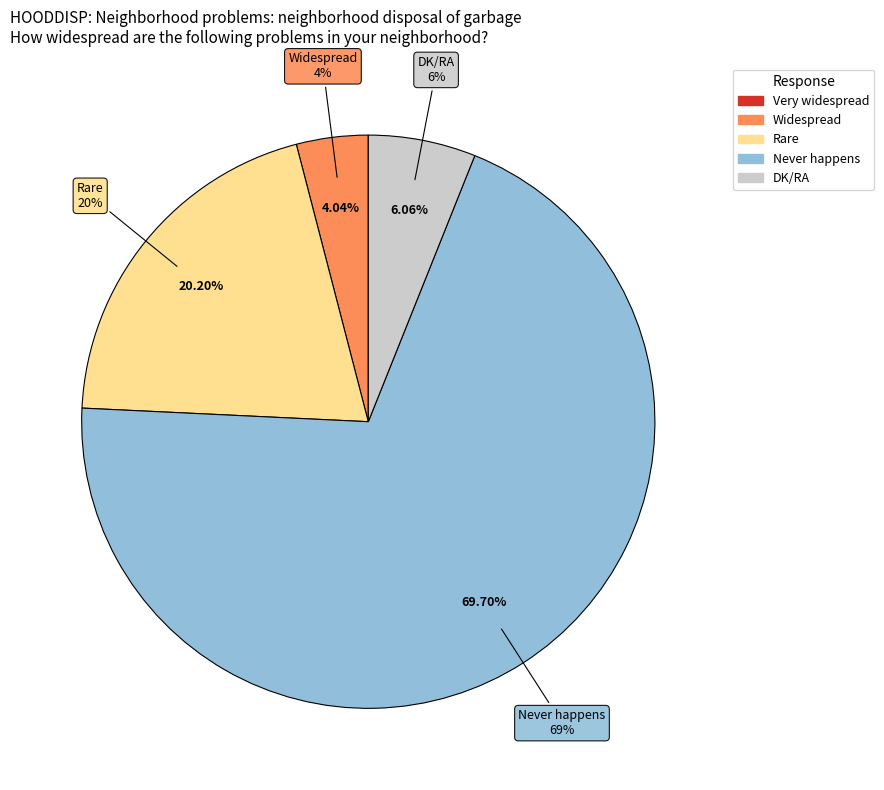

To the nearest percent, what is the average slice percentage?

20%